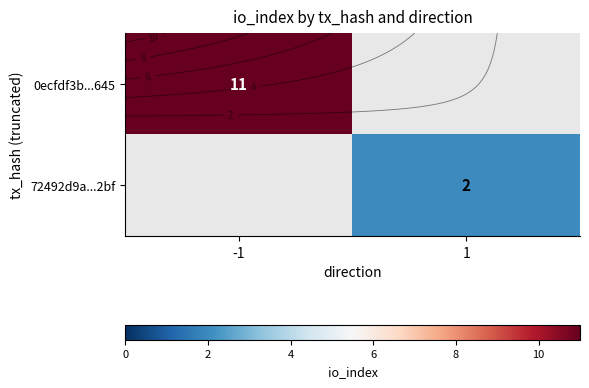

Between -1 and 1, which is larger?

1